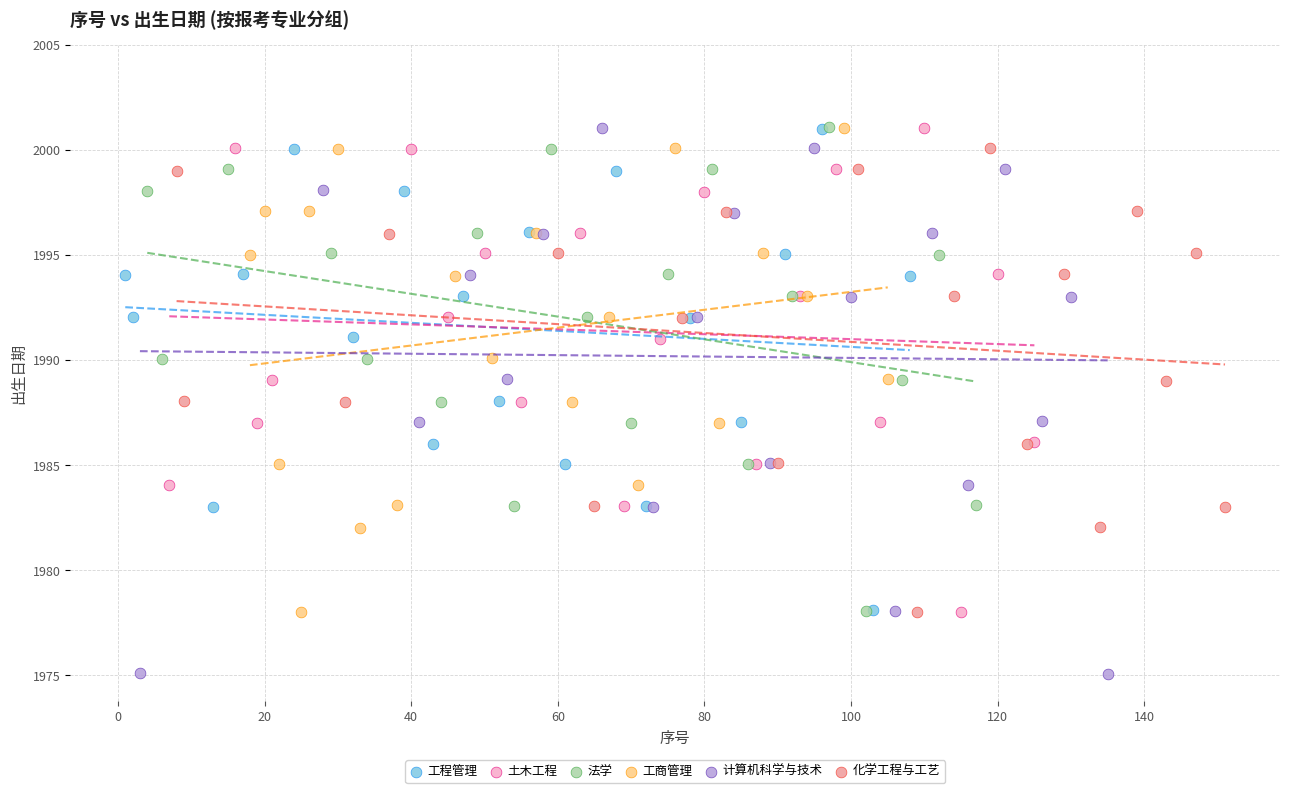

Which series has the widest spread of Y values?

计算机科学与技术